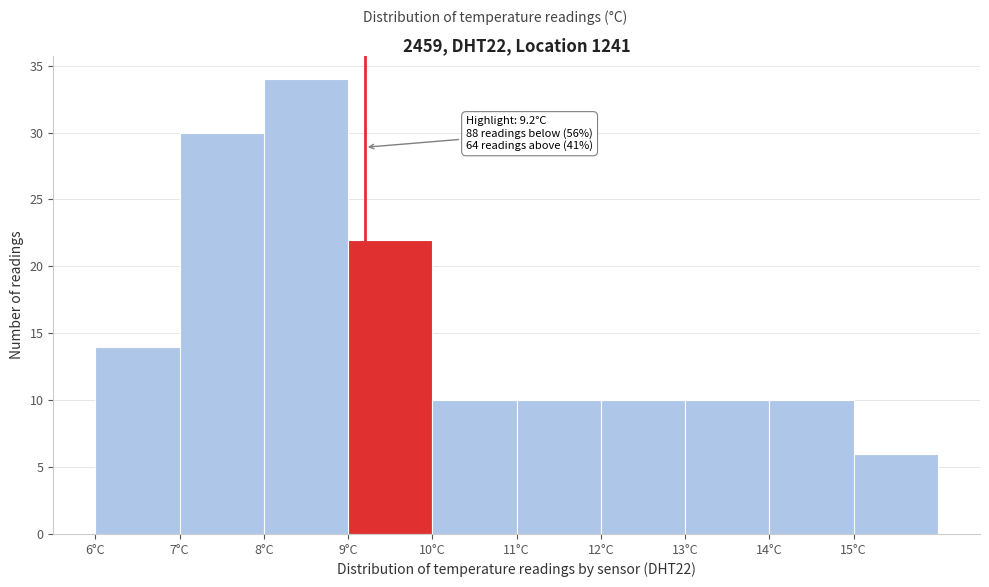

Which range on the x-axis has the tallest bar?

8 to 9